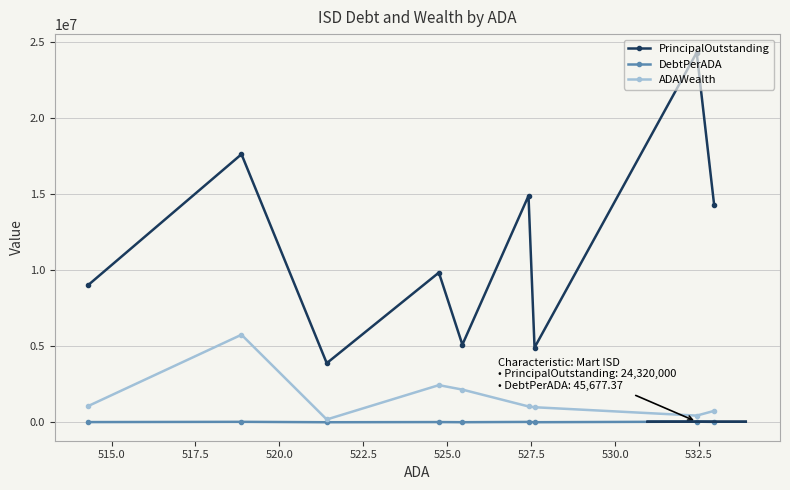

Does the chart display data point markers on the line(s)?

Yes